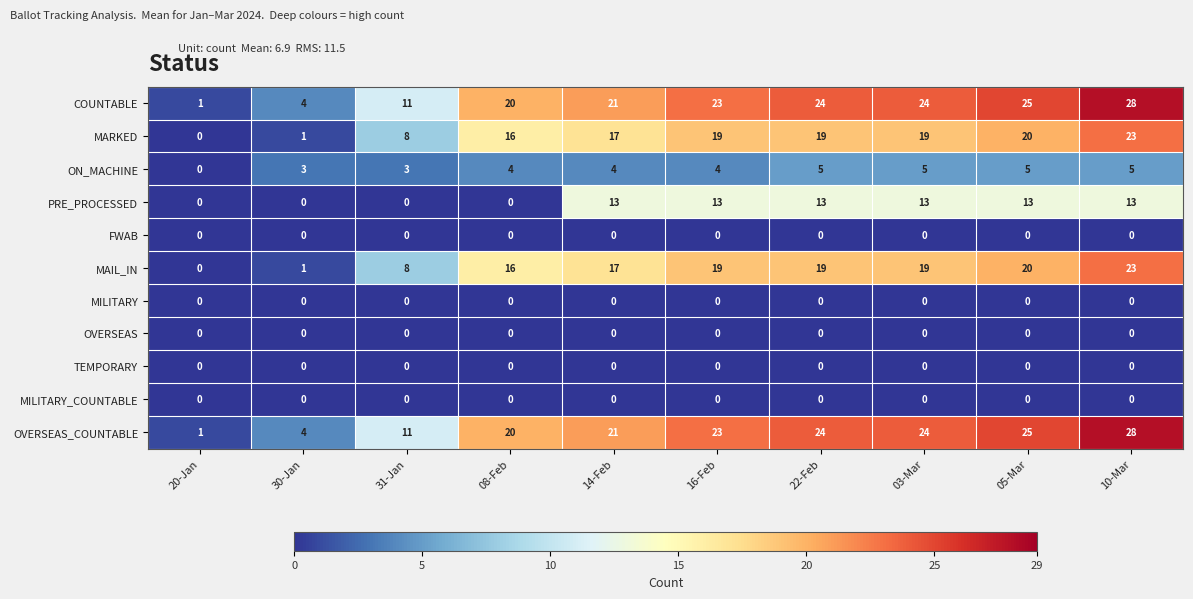

Is it true that ON_MACHINE equals 3 at 31-Jan?

True